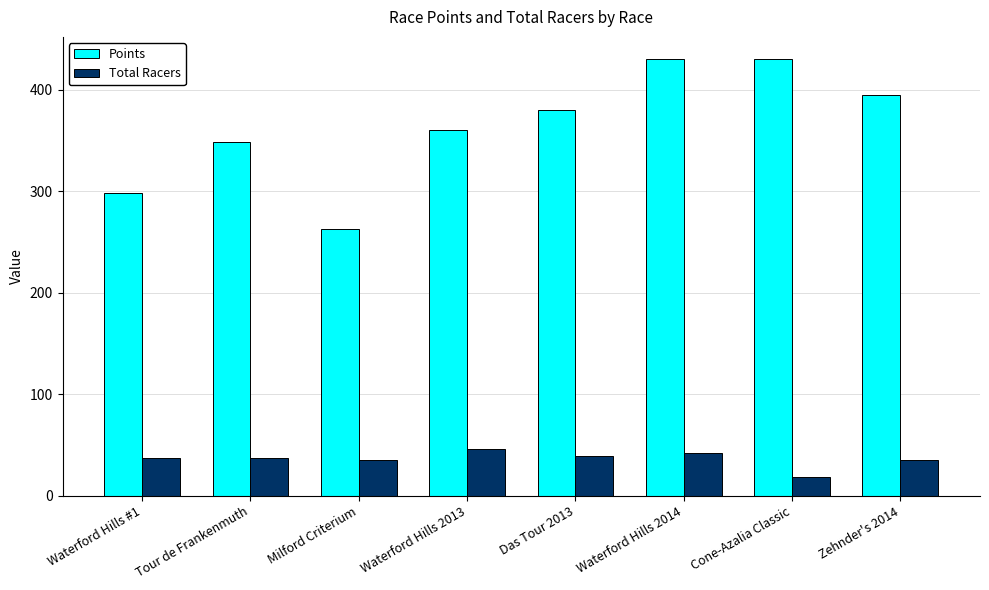

What is the difference between the second highest and second lowest values in the Points series?

131.3